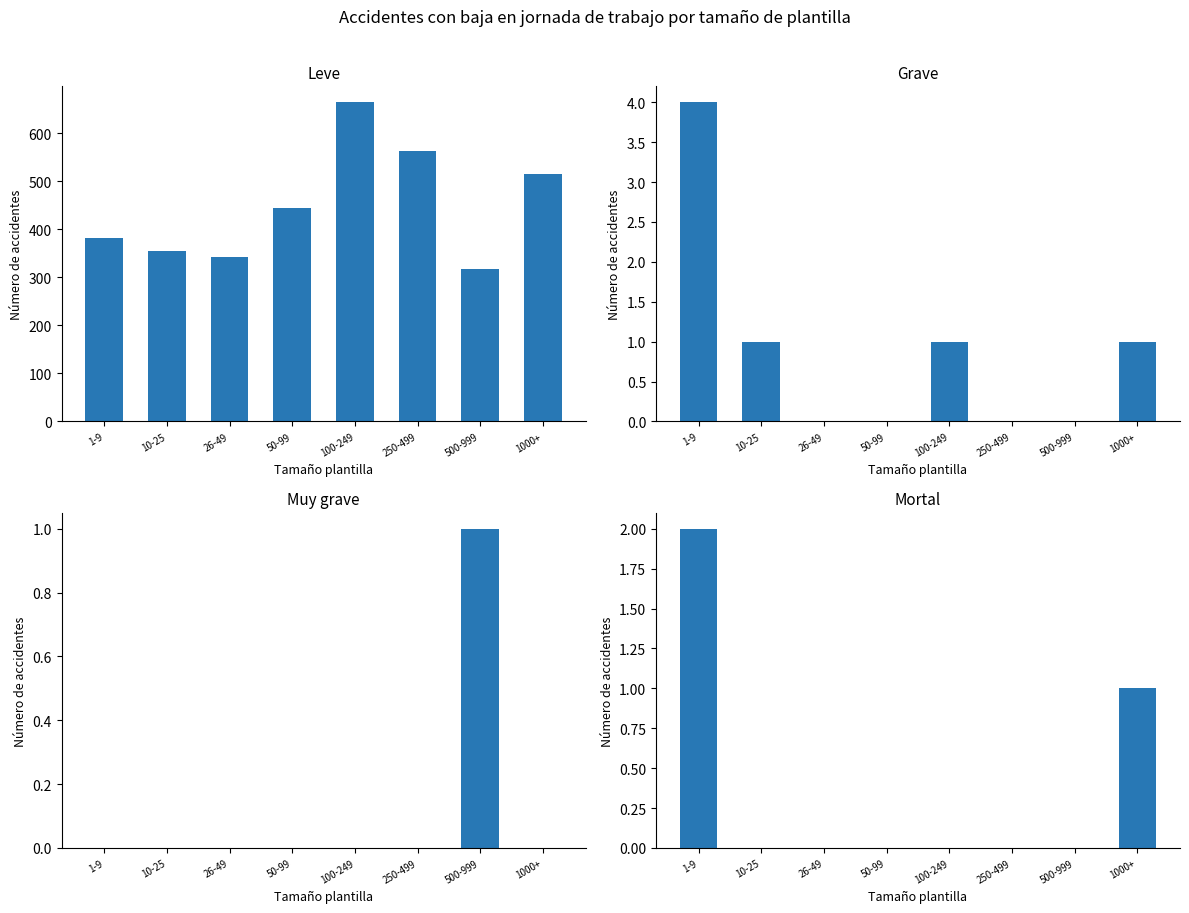

How many Grave values are between 0 and 1?

7